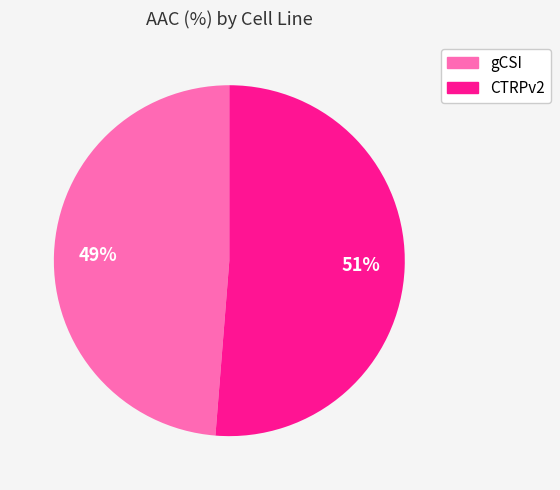

Rank the categories by value from lowest to highest.

gCSI, CTRPv2